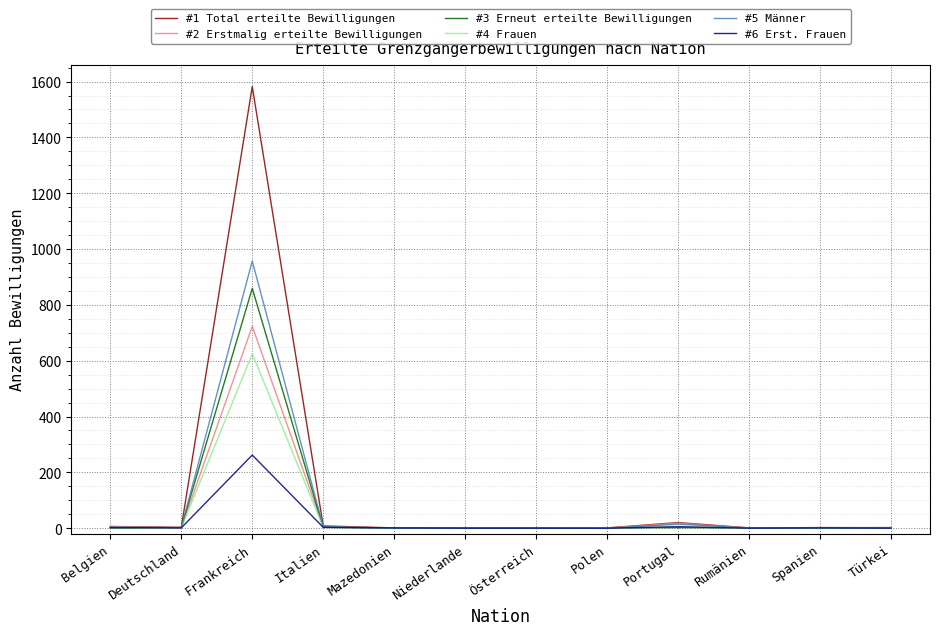

Which label corresponds to the largest value in the chart?

Frankreich